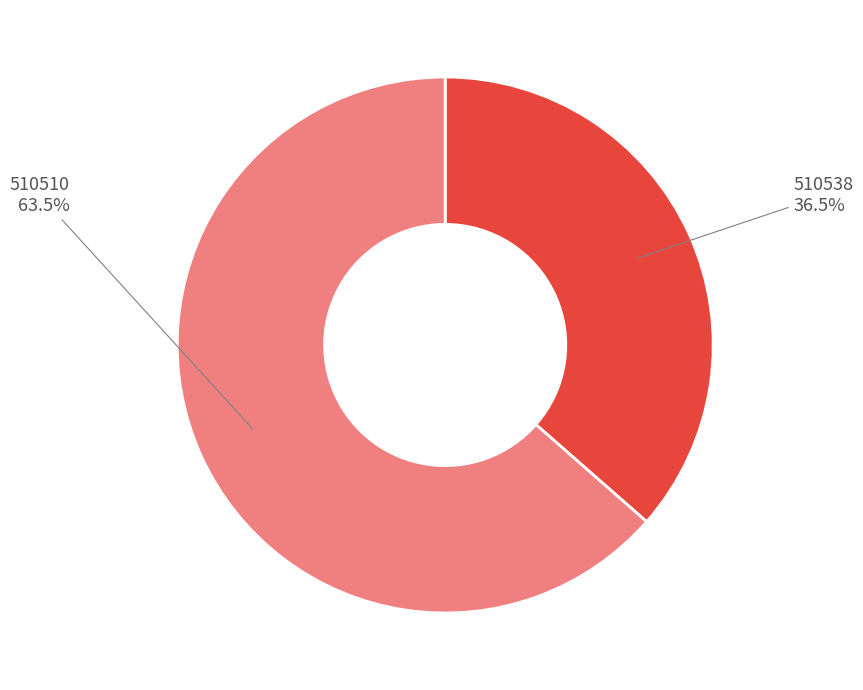

Does any single category account for the majority?

Yes